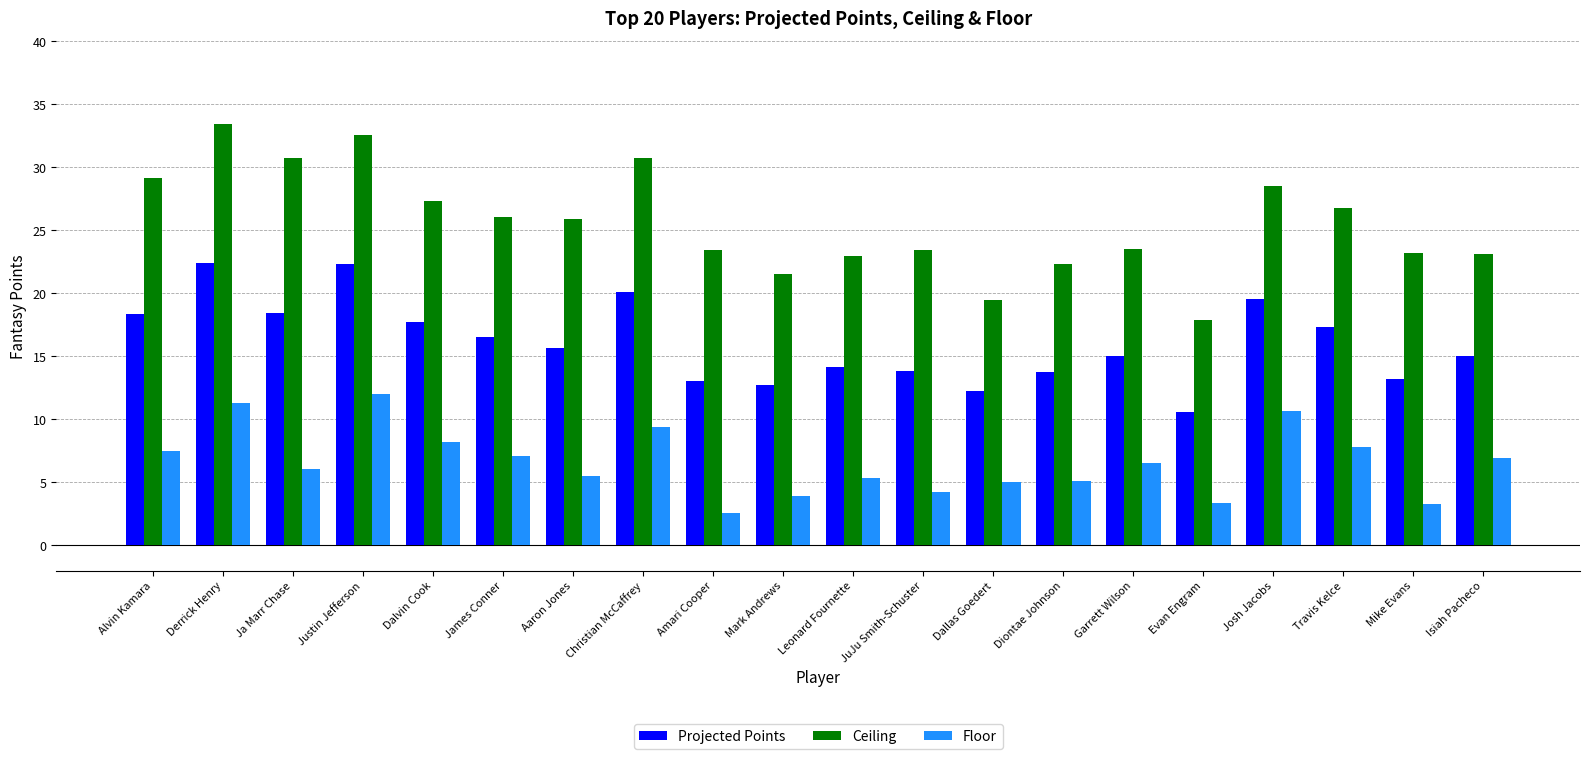

Are the bars grouped side by side (vs. stacked)?

Yes